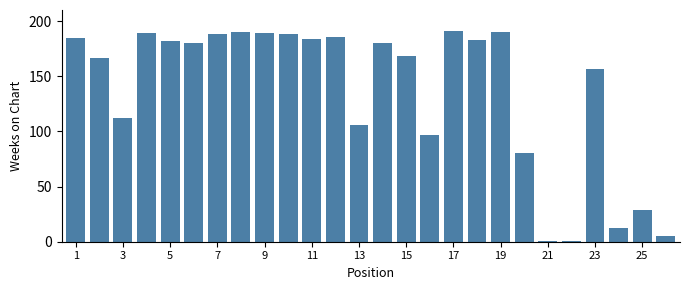

What is the value of the 16th bar from the left?

97